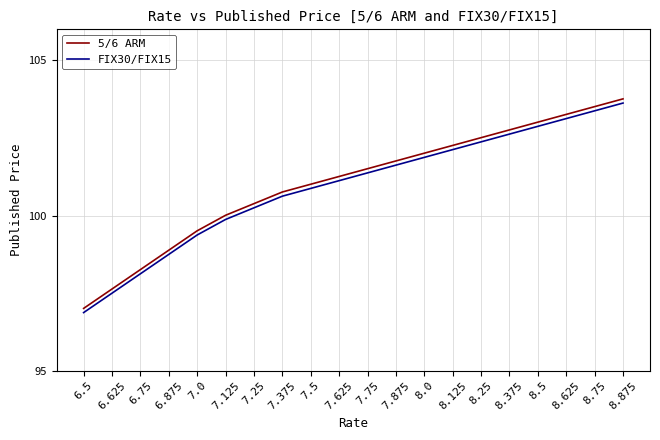

Which category has the highest value in the FIX30/FIX15 series?

8.875